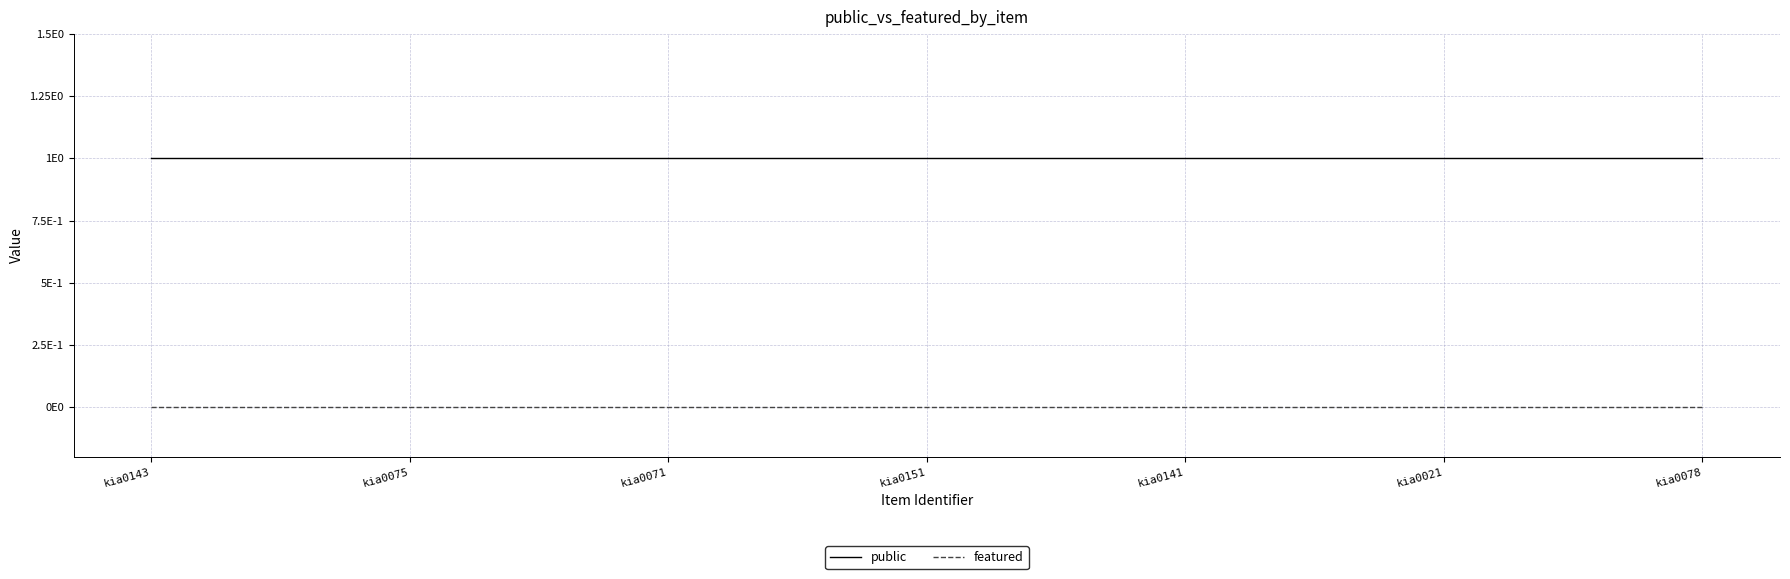

What is the maximum value for public?

1